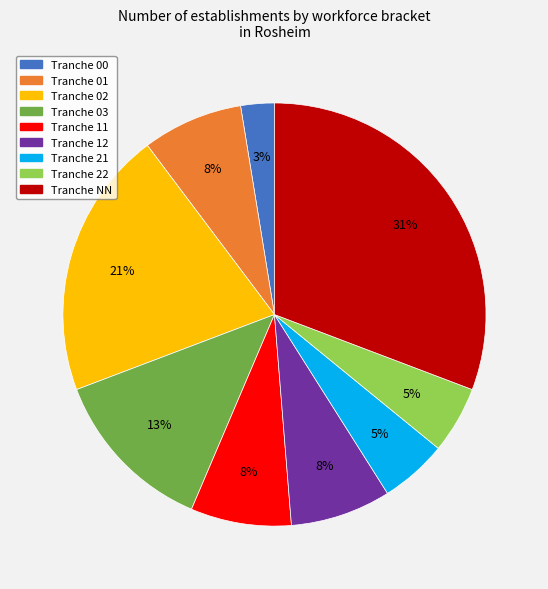

To the nearest percent, what is the average slice percentage?

11%